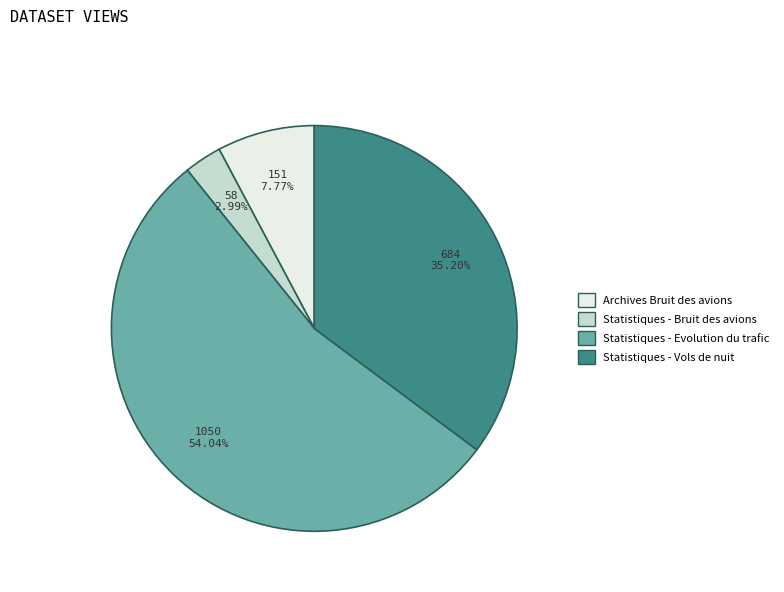

What portion of the pie excludes Statistiques - Bruit des avions?

97.0%